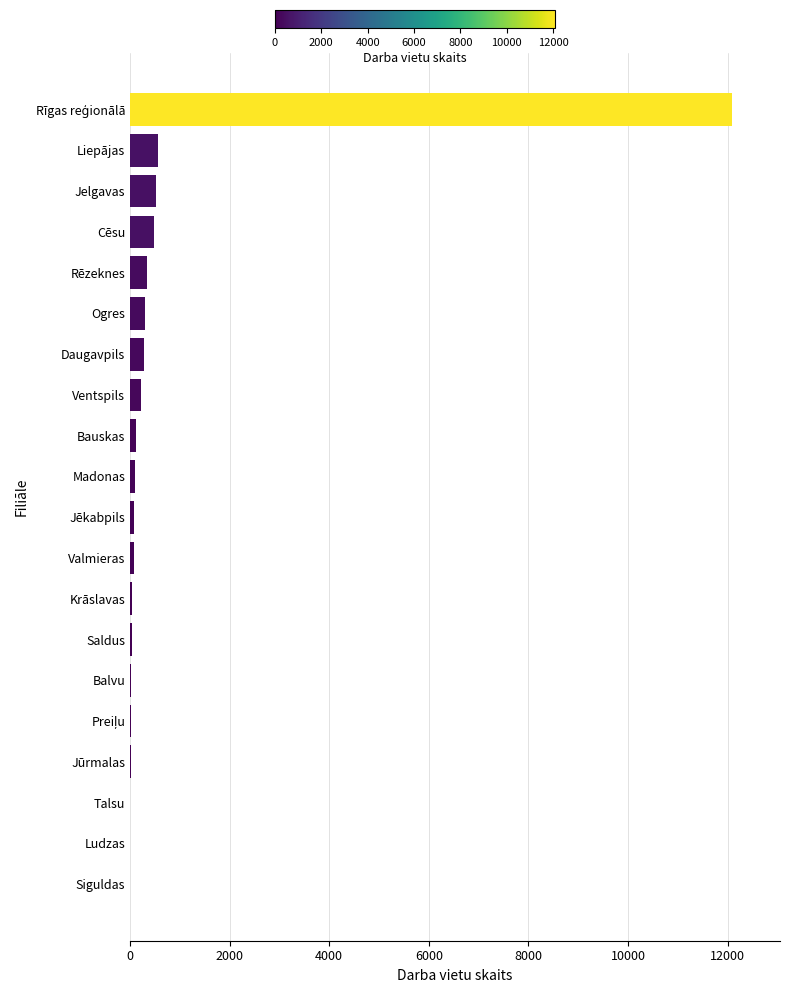

What is the sum of all values?

15301